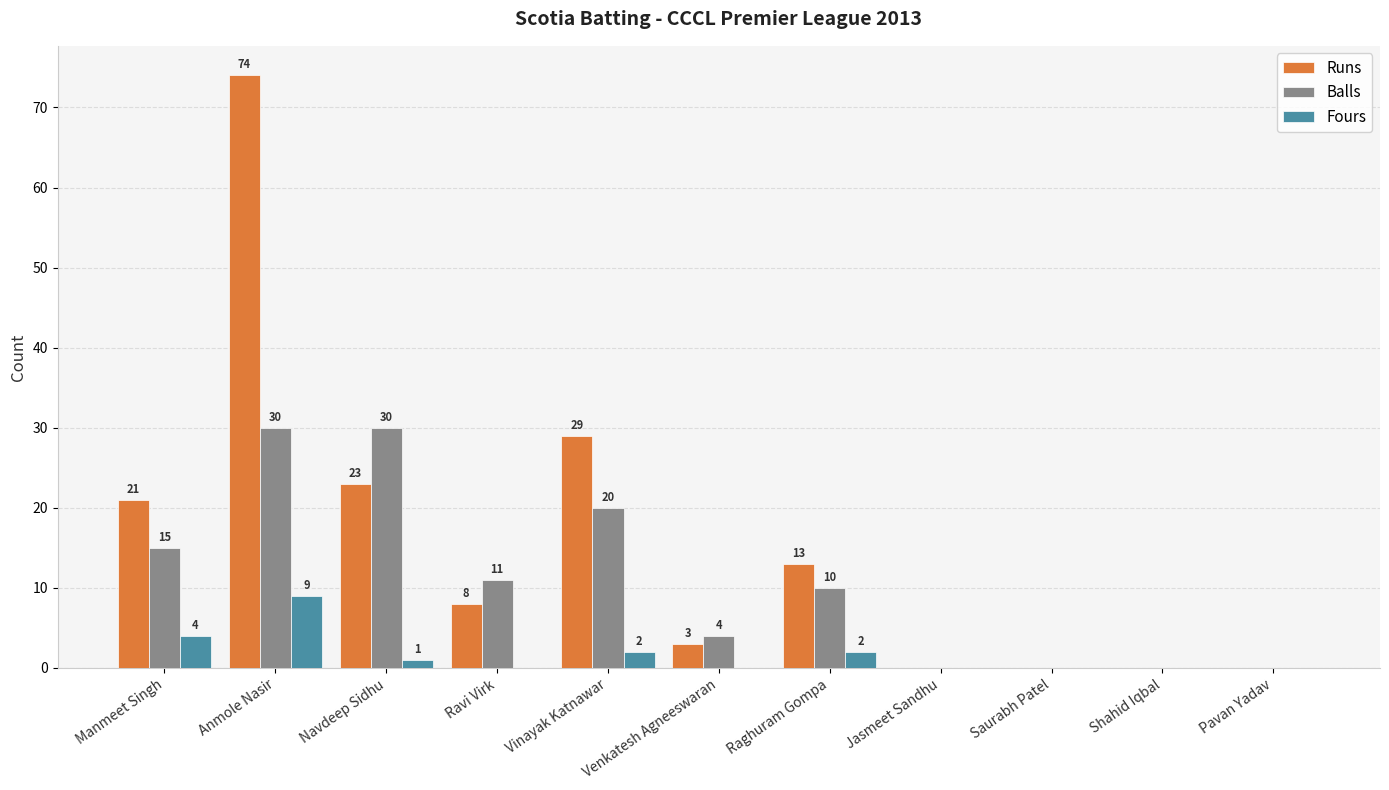

Which series changed the most between Navdeep Sidhu and Ravi Virk?

Balls